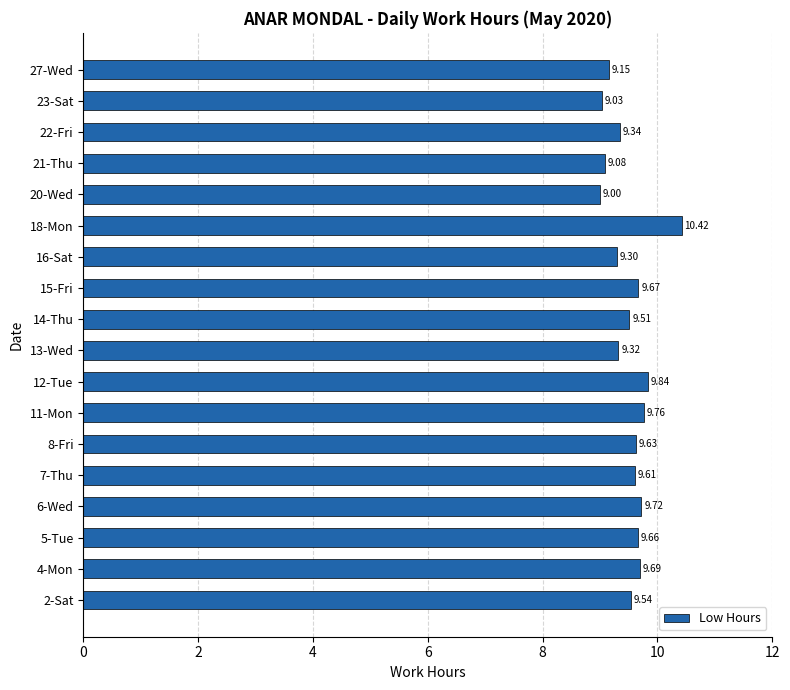

Between 15-Fri and 14-Thu, which is larger?

15-Fri